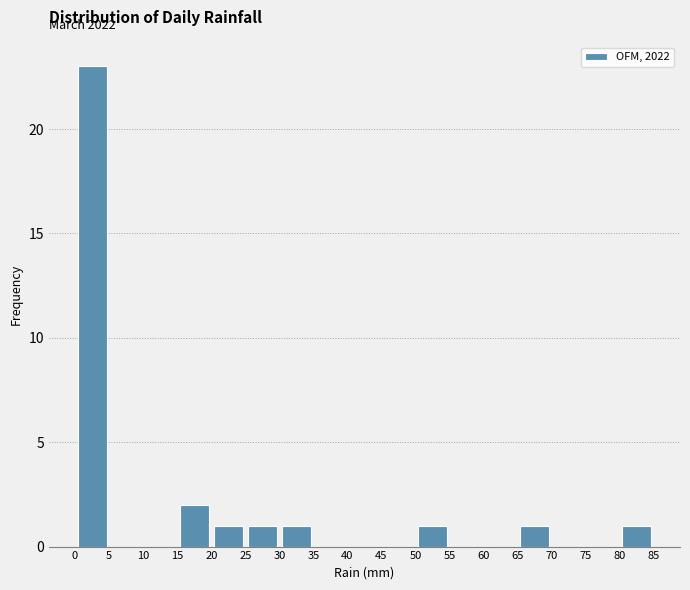

Which range on the x-axis has the tallest bar?

0 to 5